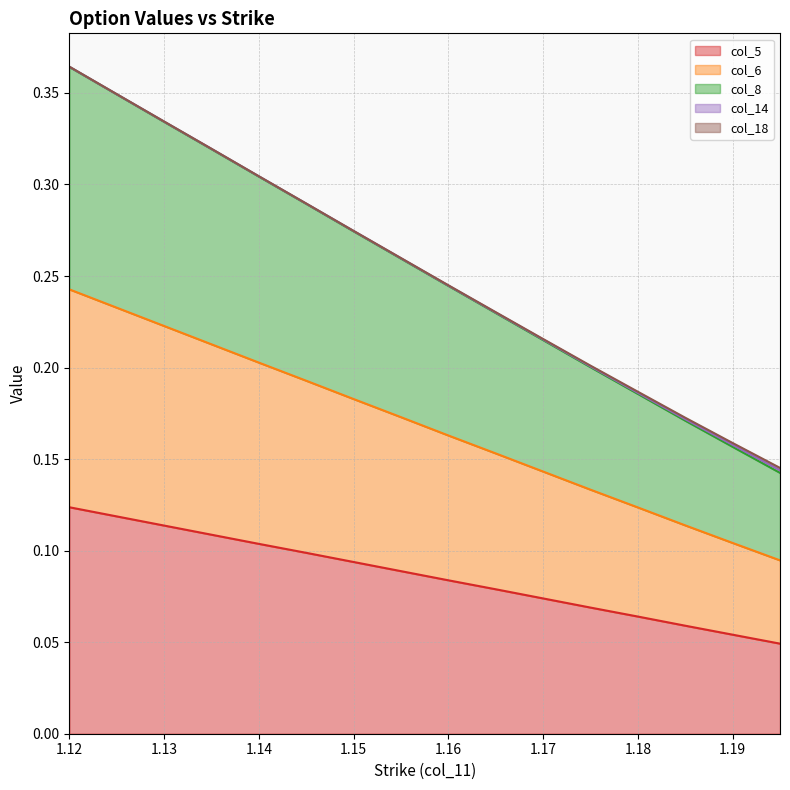

Does the chart display data point markers on the line(s)?

No